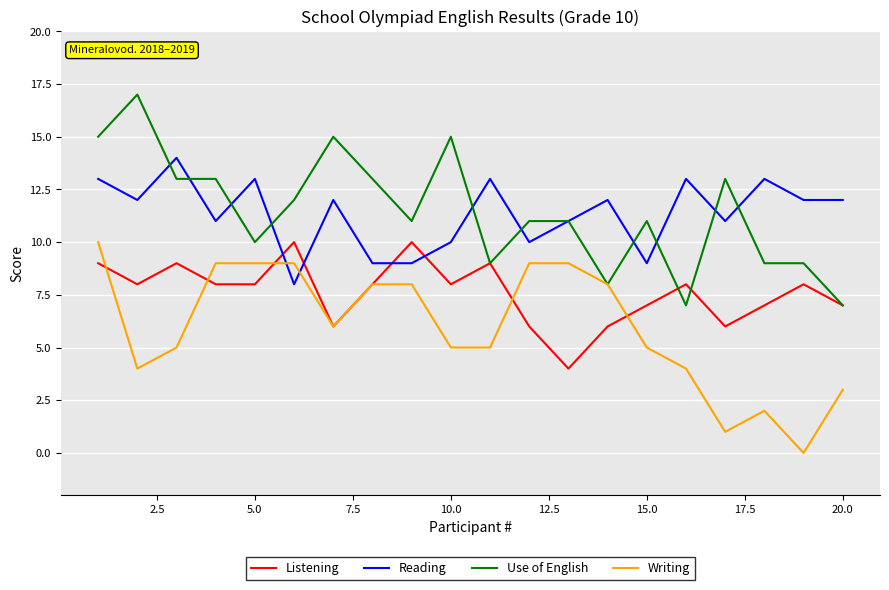

After their last crossing, which series has the higher values: Reading or Writing?

Reading